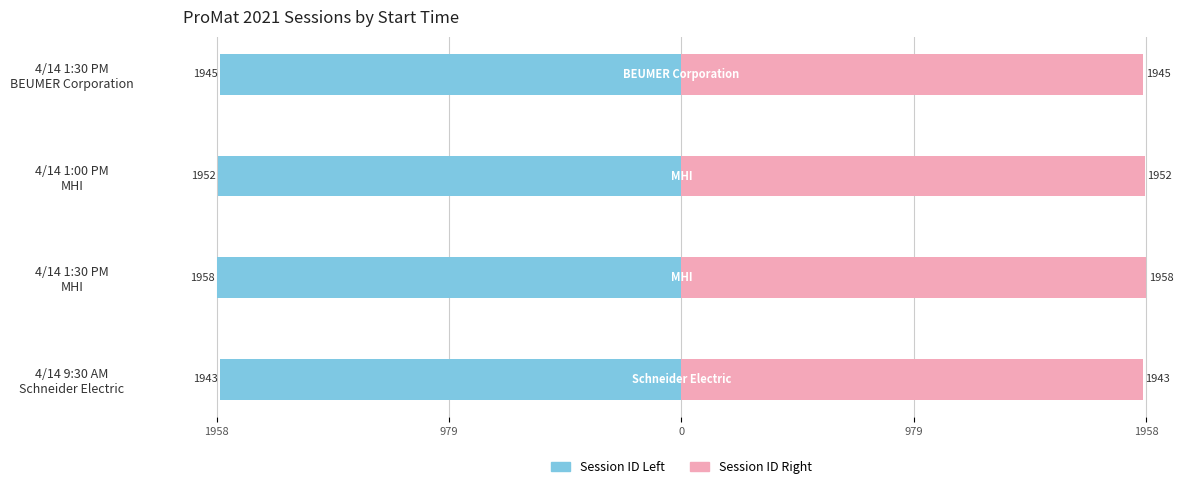

Rank the series at 4/14 1:00 PM MHI from highest to lowest value.

Session ID Right, Session ID Left